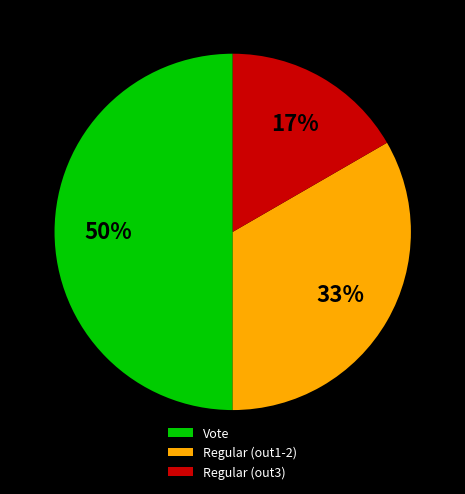

Rank the categories by value from lowest to highest.

Regular (out3), Regular (out1-2), Vote